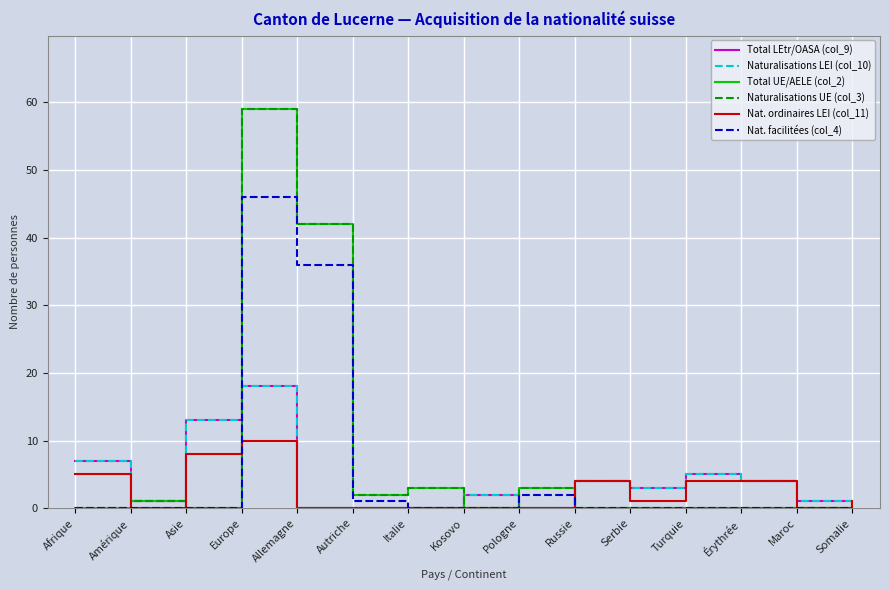

Does the chart have visible grid lines?

Yes